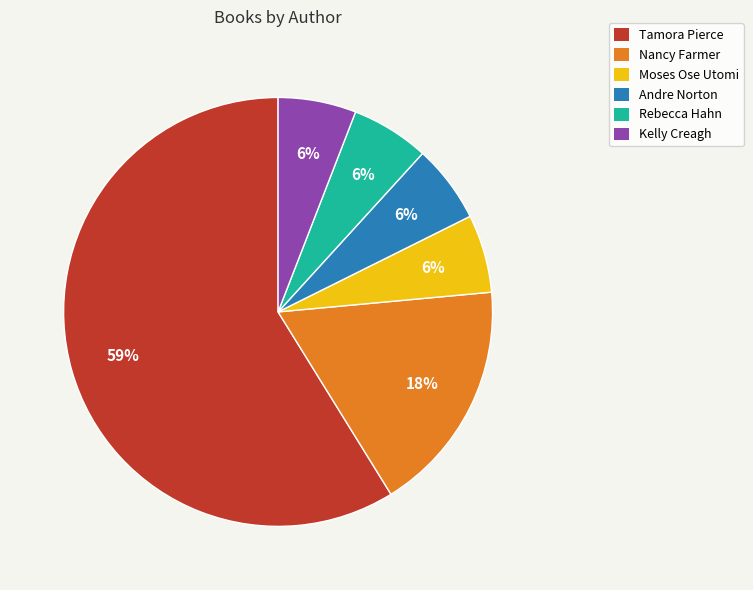

Is there a majority slice in this chart?

Yes